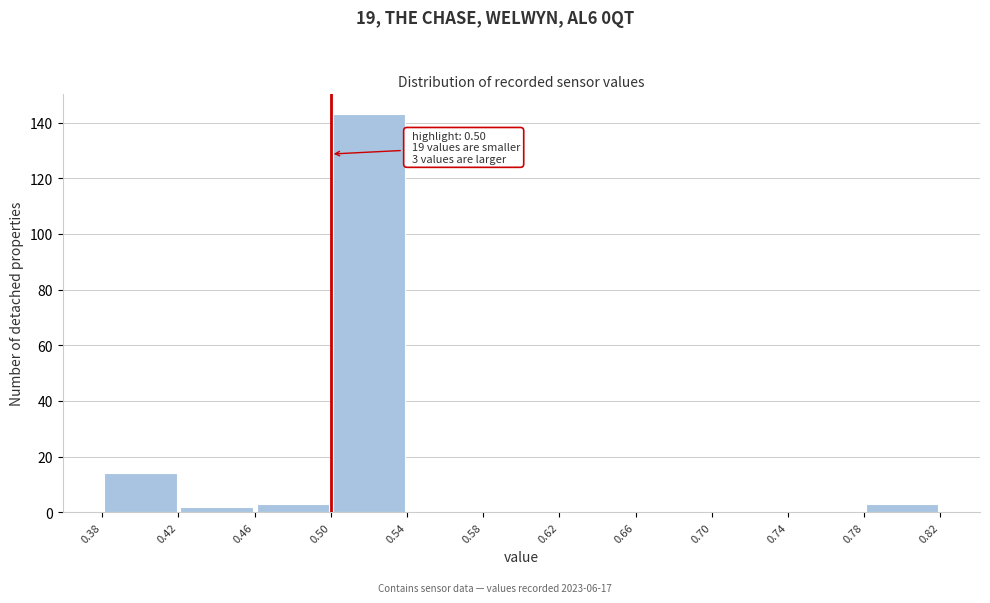

Which range on the x-axis has the tallest bar?

0.50 to 0.54